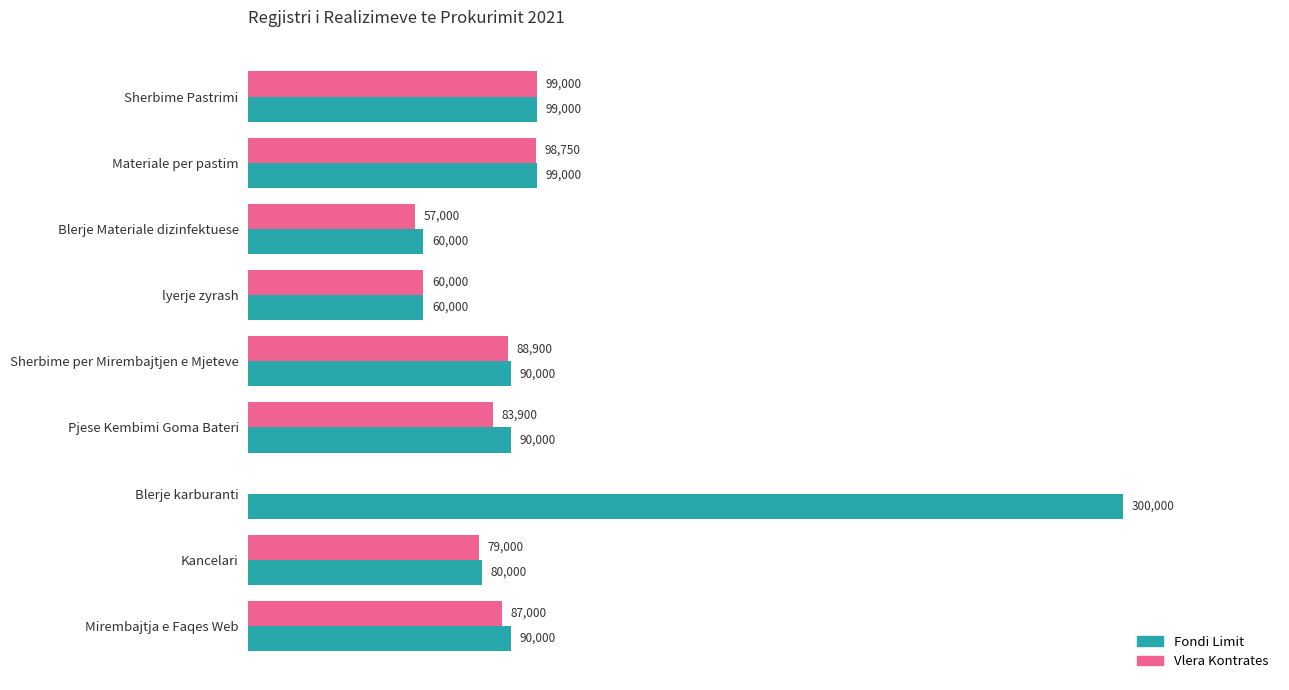

At which label is Vlera Kontrates closest to 49503?

Blerje Materiale dizinfektuese